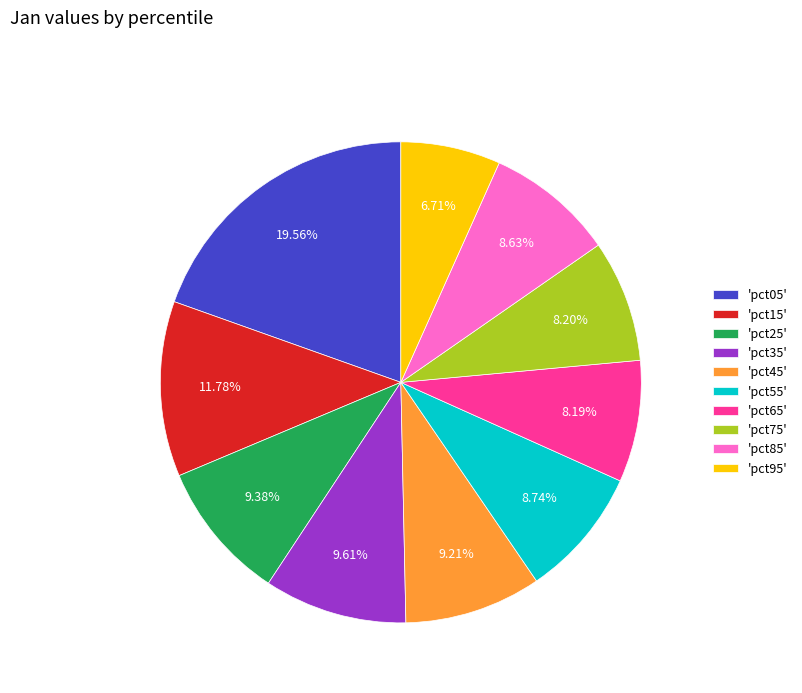

Is there a majority slice in this chart?

No